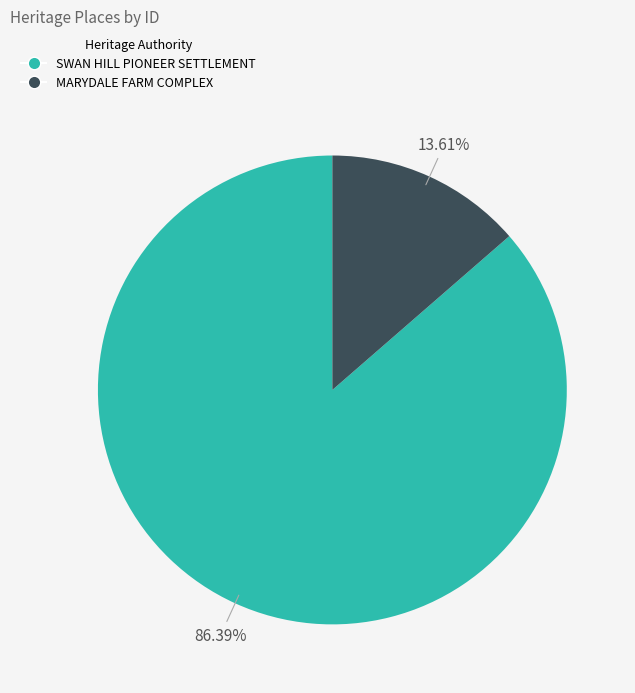

To the nearest percent, what percentage of the pie is MARYDALE FARM COMPLEX?

14%